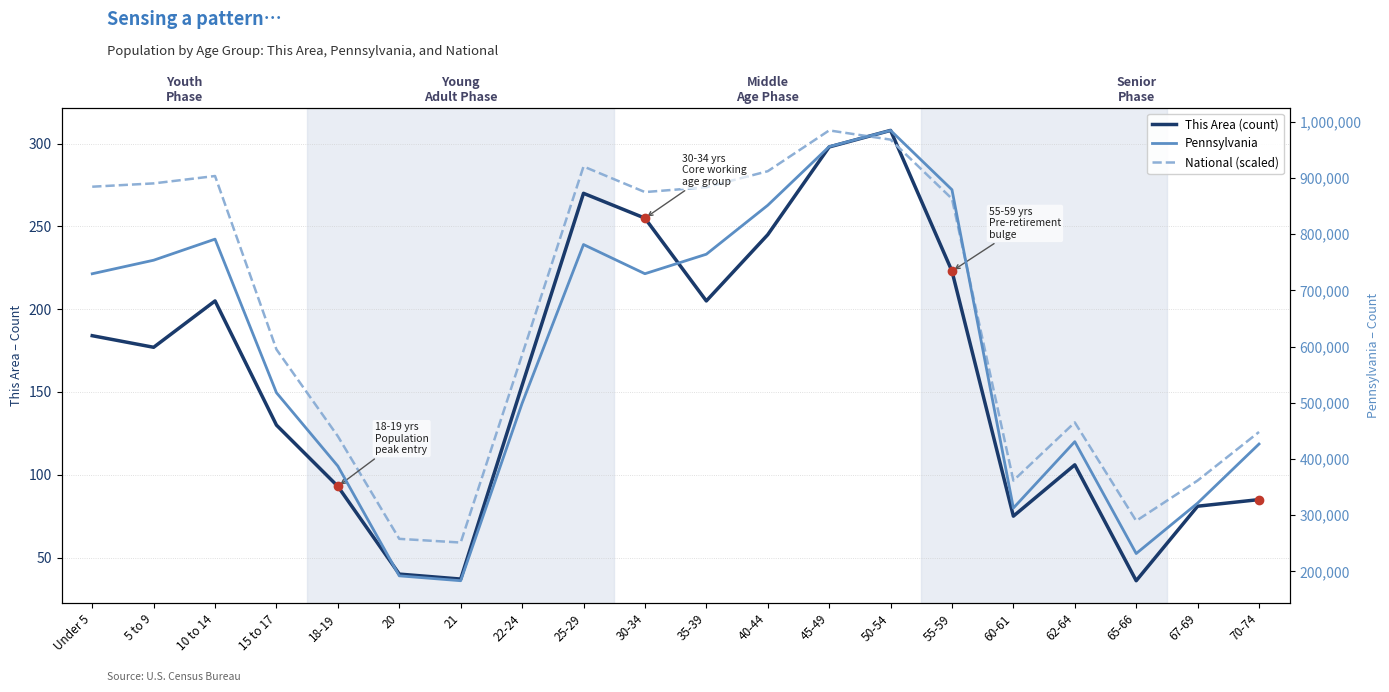

Is the value of This Area (count) at 15 to 17 greater than the value of National (scaled) at 45-49?

No